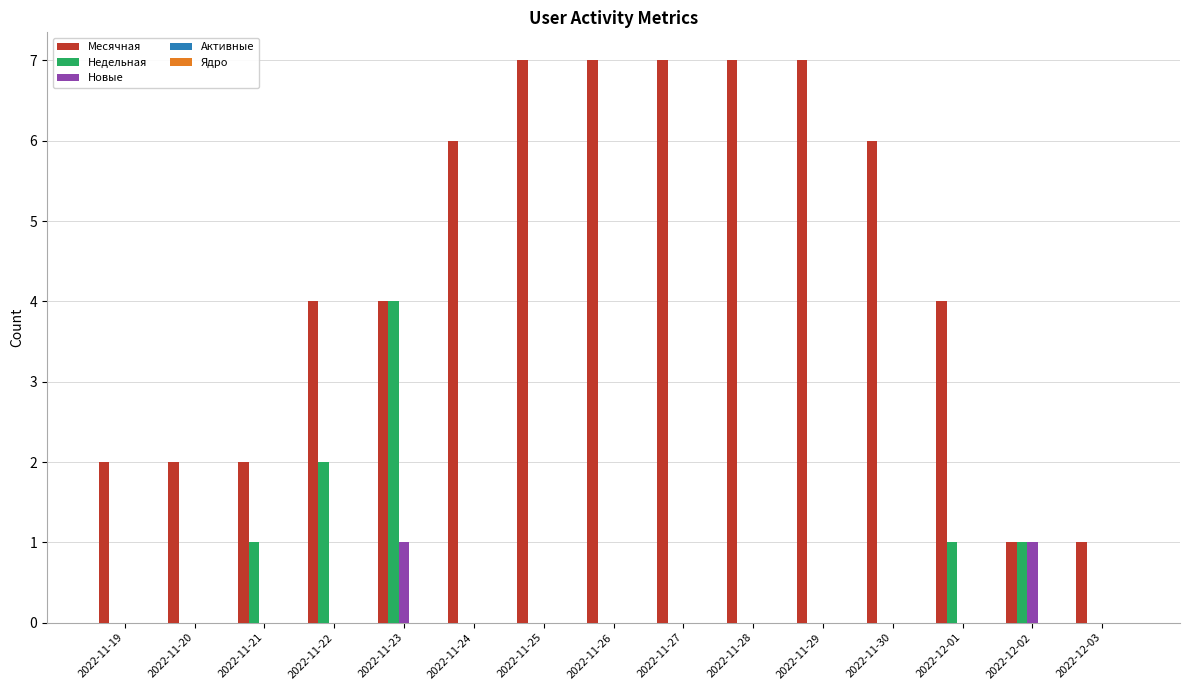

The Месячная series shows 7 at 2022-11-28. True or false?

True